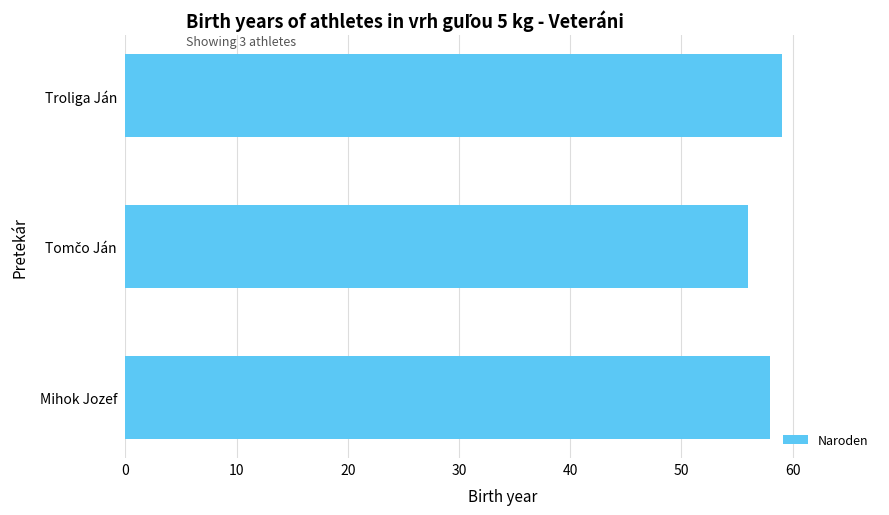

Reading top to bottom, extract all data points from this chart.

59	56	58